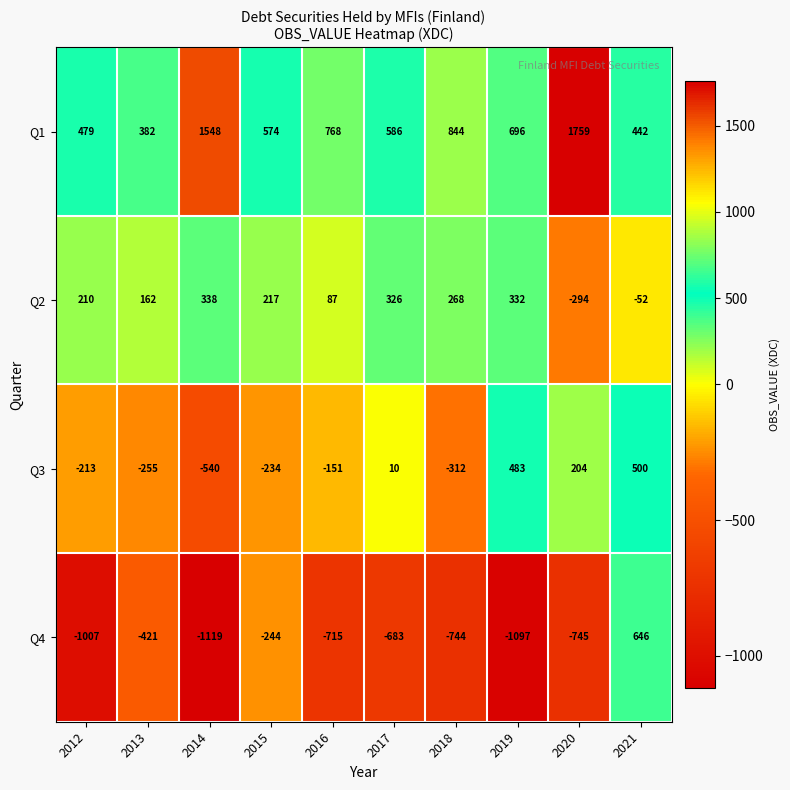

What is the maximum value shown in the chart?

1759